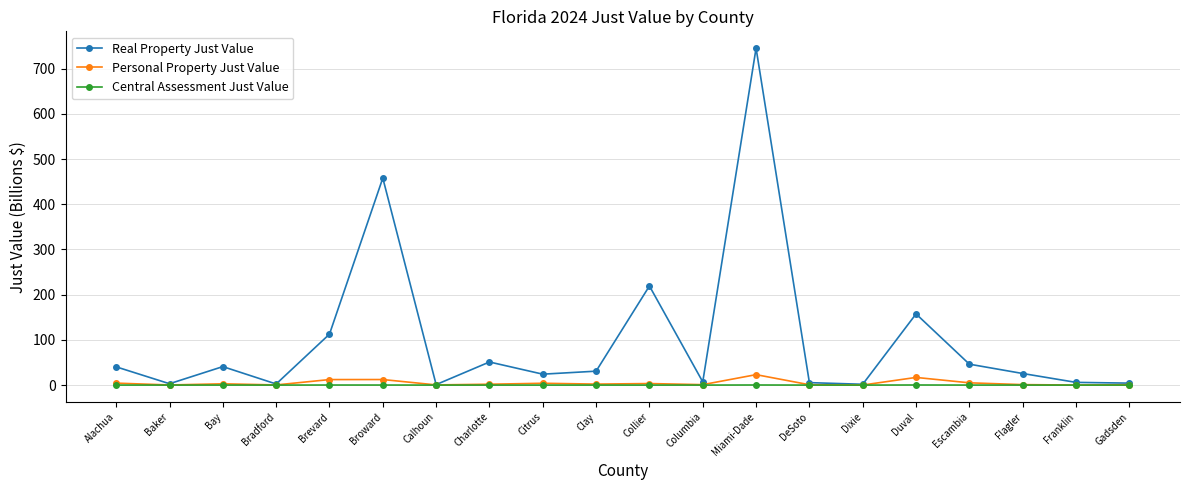

At which category does Real Property Just Value reach its first local peak?

Bay